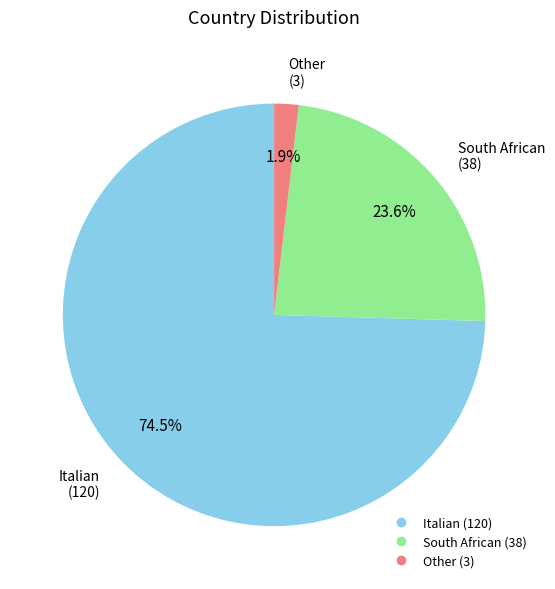

What is the ratio of the value at South African to the value at Italian?

0.3